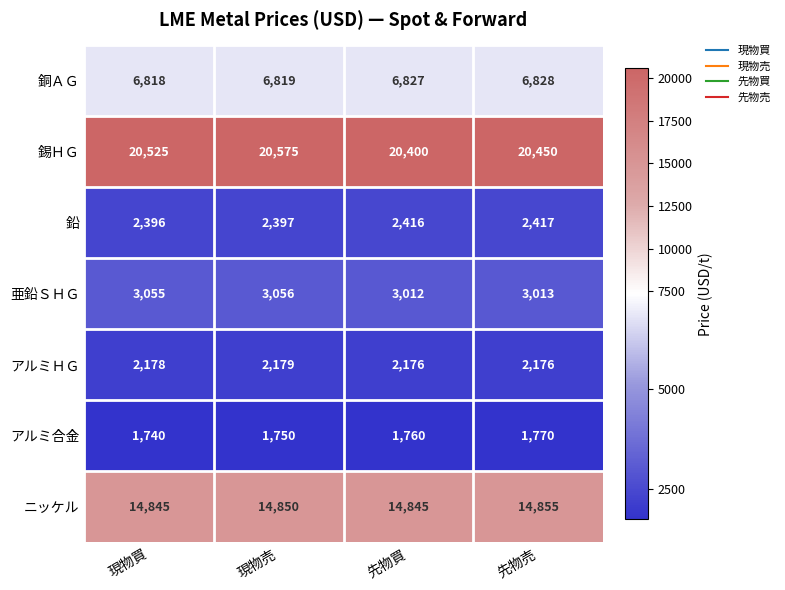

At which category is the sum across all series the highest?

現物売